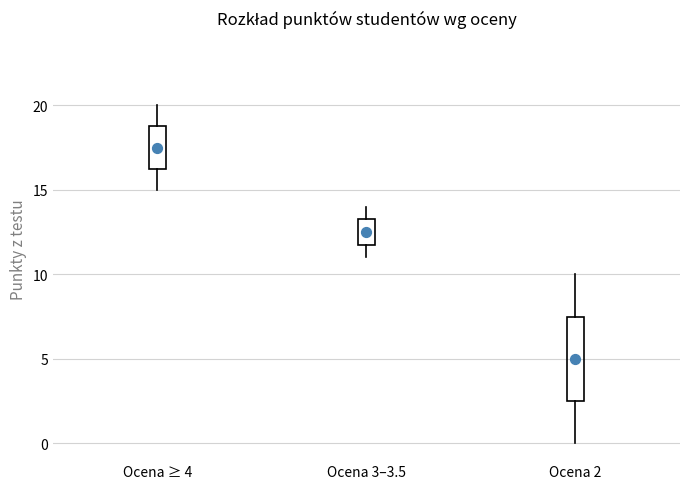

Reading left to right, read every box against the y-axis: the position of its median line, the range the box covers, and the ends of its whiskers. The values are not printed on the chart, so give them approximately, as read against the axis.

Ocena ≥ 4: median 17.5, box 16.5 to 19.0, whiskers 15.0 to 20.0
Ocena 3–3.5: median 12.5, box 12.0 to 13.5, whiskers 11.0 to 14.0
Ocena 2: median 5.0, box 2.5 to 7.5, whiskers 0.0 to 10.0